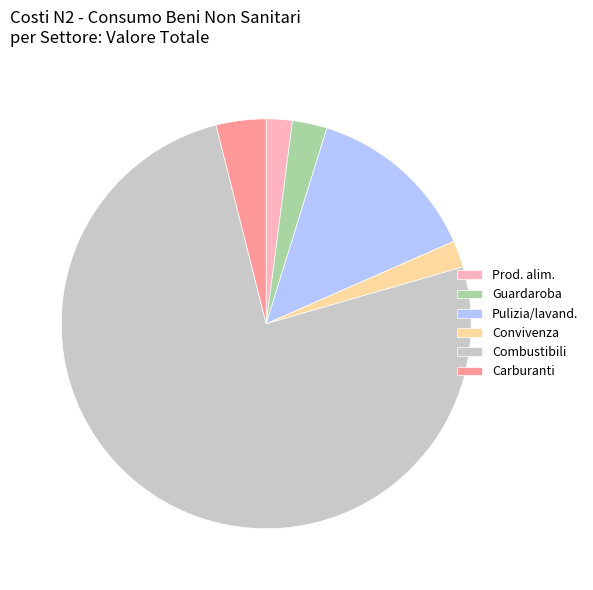

How many segments does this pie chart have?

6